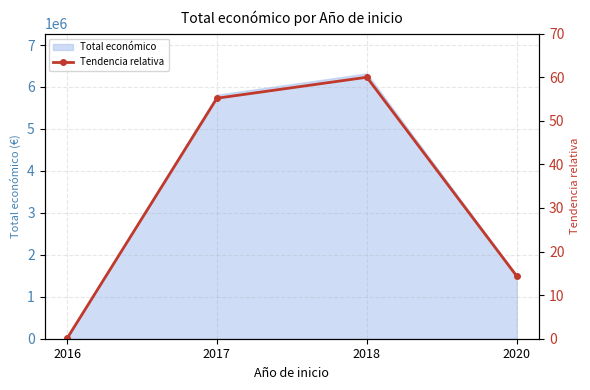

The value at 2017 is 55.2. True or false?

True